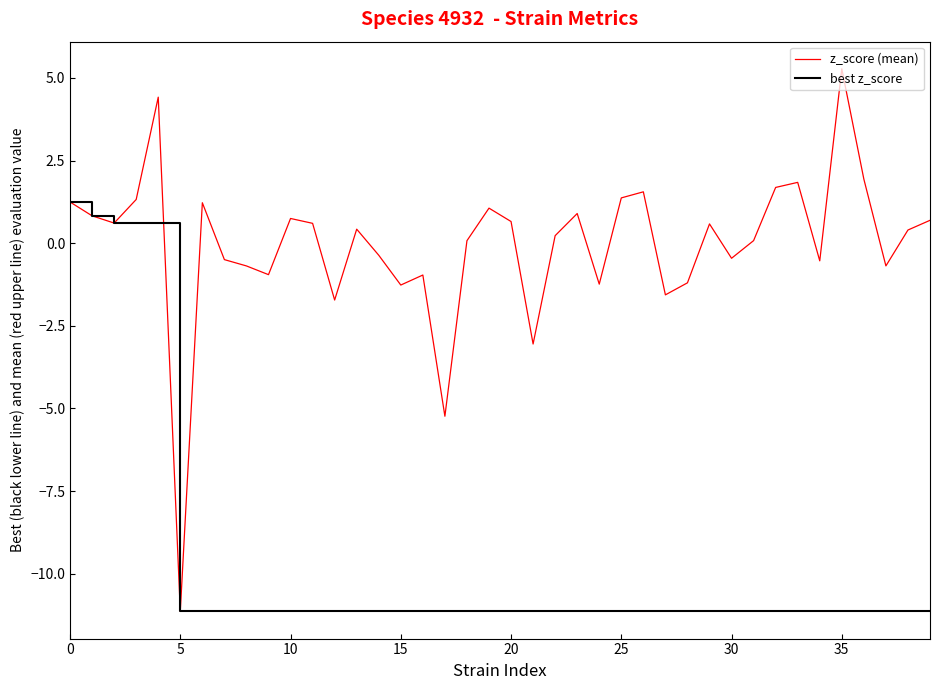

Does the chart display data point markers on the line(s)?

No